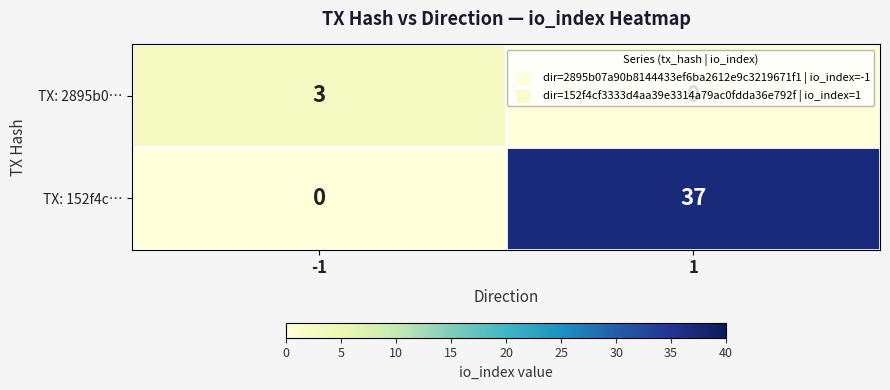

Between -1 and 1, which series saw the biggest shift?

TX: 152f4c…